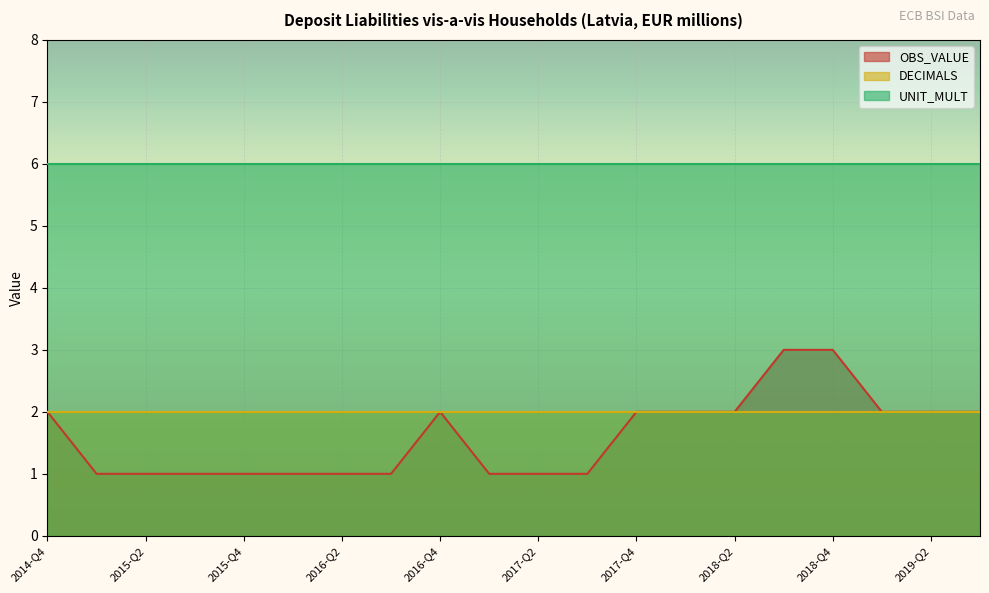

What is the total value across all series at 2015-Q2?

9